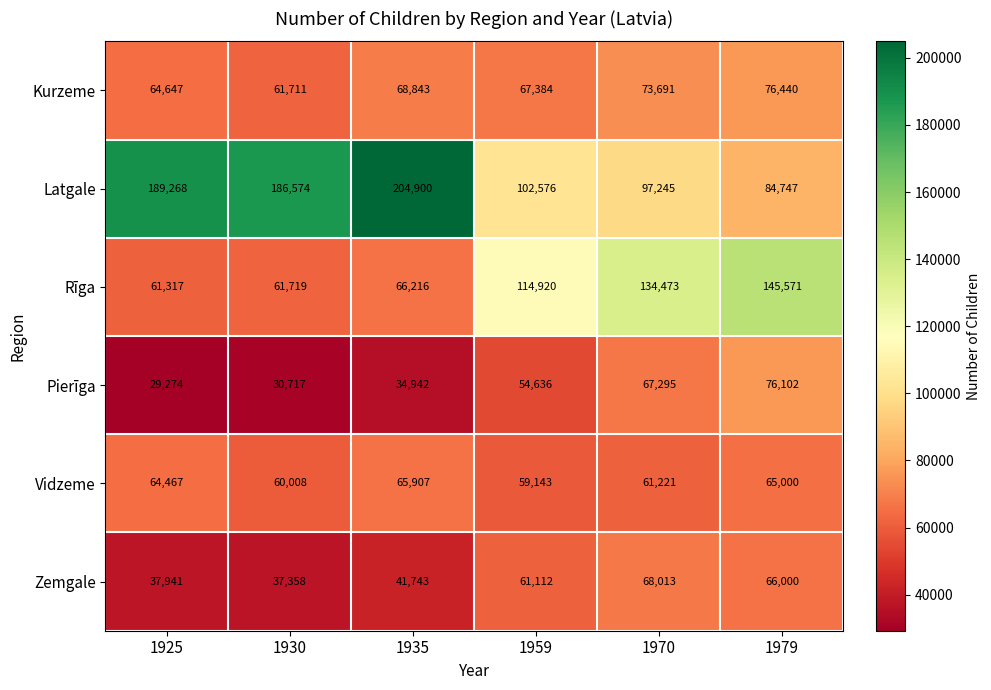

Which series has the widest spread of values?

Latgale